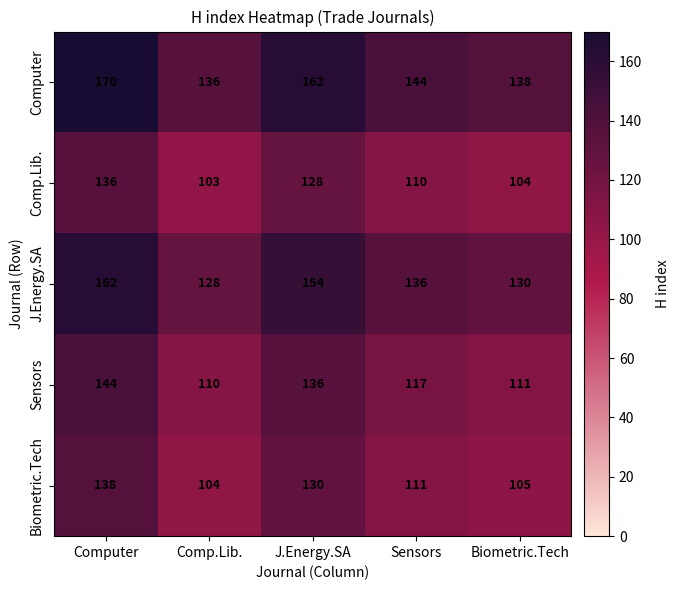

How many distinct data groups are displayed?

5